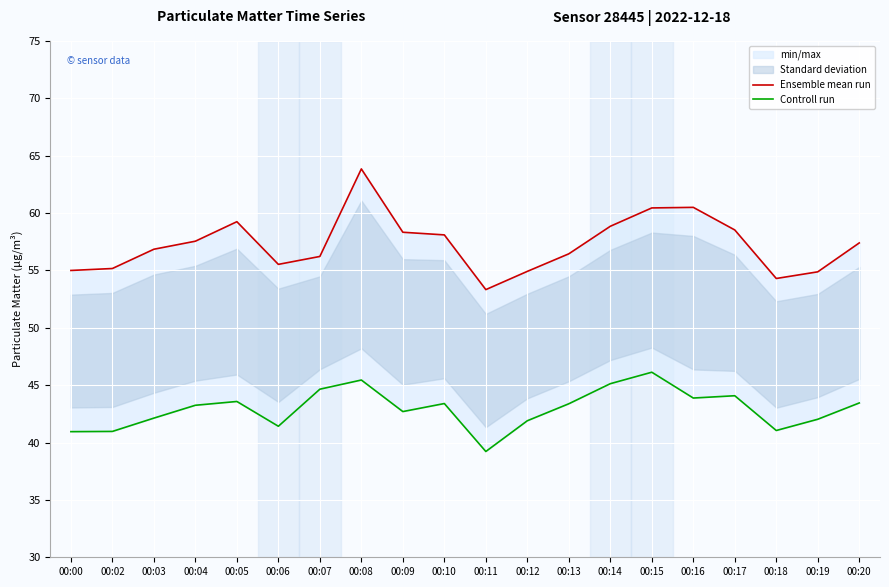

What is the spread (max minus min) of values at 00:02?

14.2